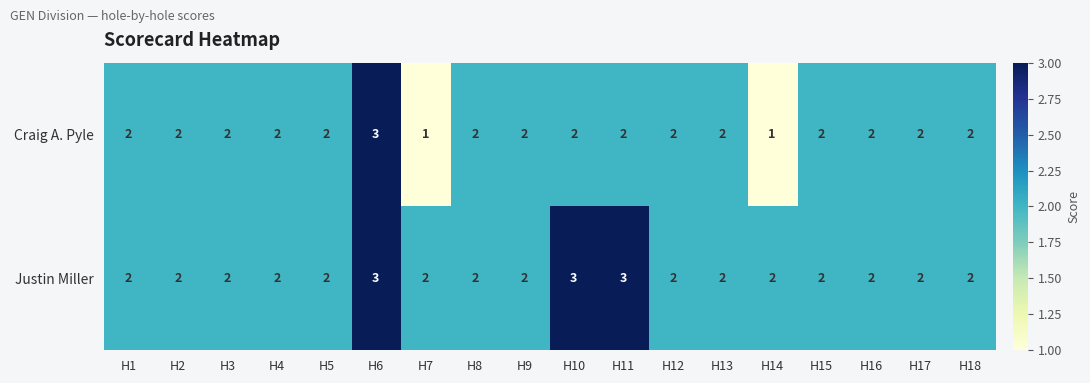

Is it true that Craig A. Pyle equals 2 at H1?

True